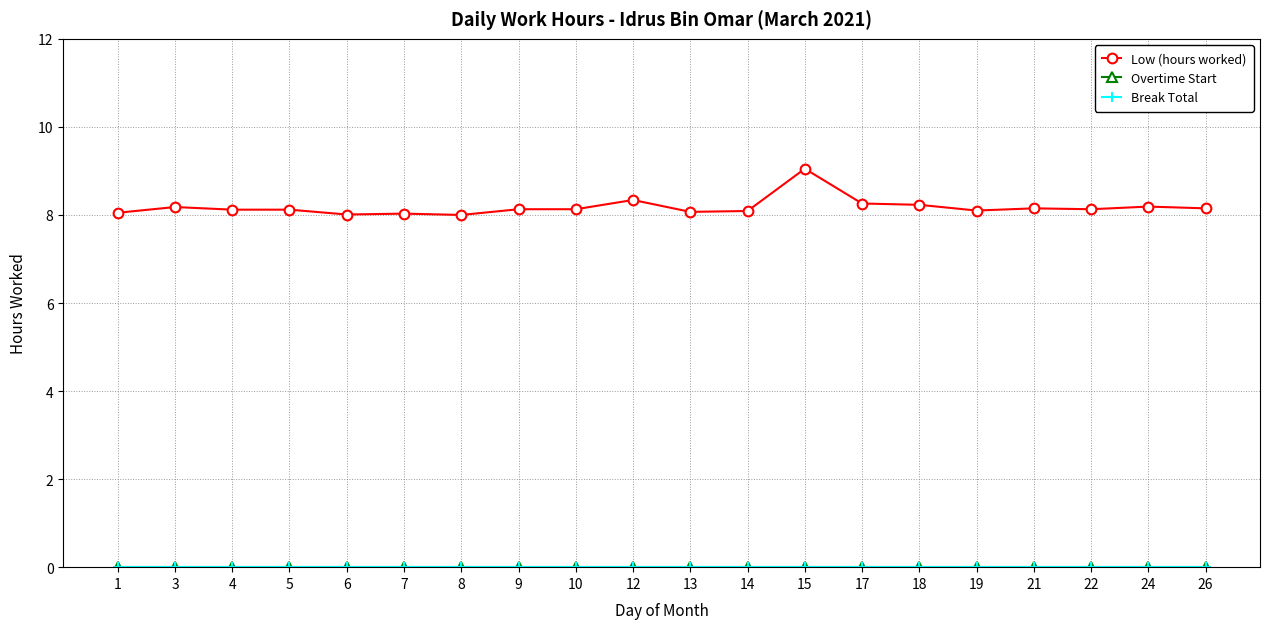

Reading right to left, what are all the values shown in this chart?

Low (hours worked): 26=8.2	24=8.2	22=8.1	21=8.2	19=8.1	18=8.2	17=8.3	15=9.1	14=8.1	13=8.1	12=8.3	10=8.1	9=8.1	8=8.0	7=8.0	6=8.0	5=8.1	4=8.1	3=8.2	1=8.1
Overtime Start: 26=0.0	24=0.0	22=0.0	21=0.0	19=0.0	18=0.0	17=0.0	15=0.0	14=0.0	13=0.0	12=0.0	10=0.0	9=0.0	8=0.0	7=0.0	6=0.0	5=0.0	4=0.0	3=0.0	1=0.0
Break Total: 26=0.0	24=0.0	22=0.0	21=0.0	19=0.0	18=0.0	17=0.0	15=0.0	14=0.0	13=0.0	12=0.0	10=0.0	9=0.0	8=0.0	7=0.0	6=0.0	5=0.0	4=0.0	3=0.0	1=0.0